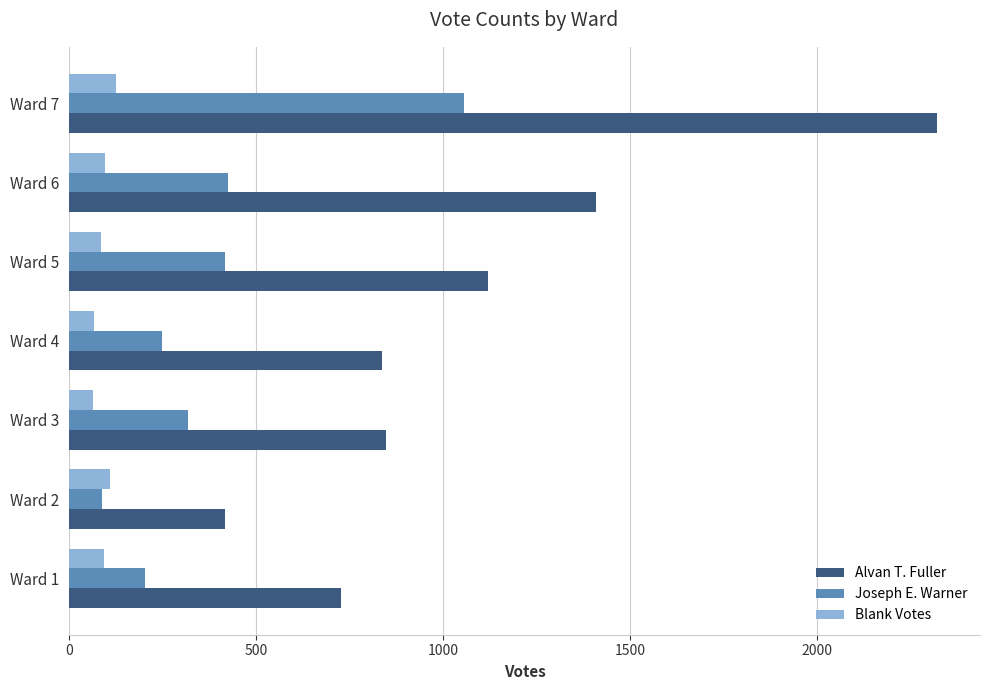

The value of Joseph E. Warner at Ward 4 is 248. True or false?

True